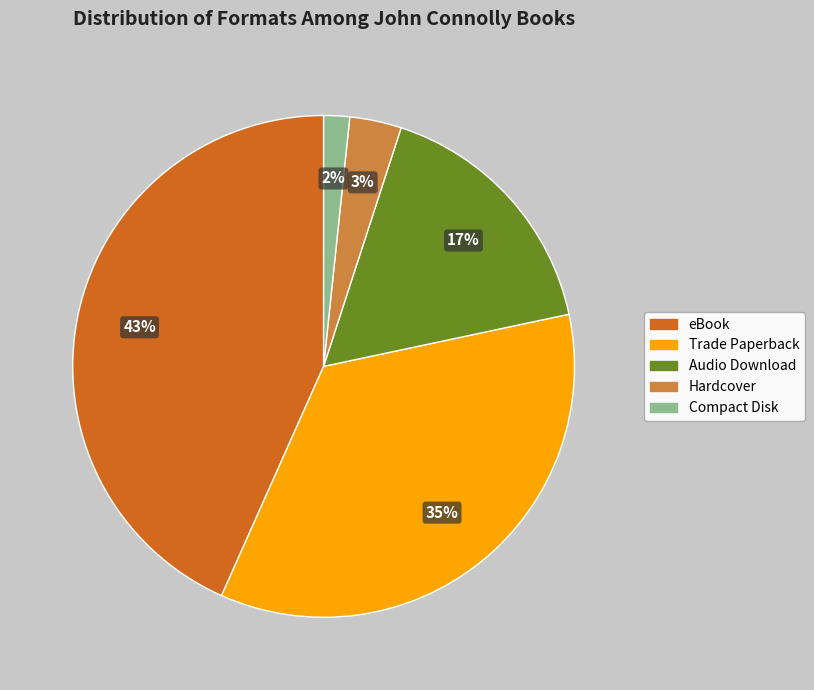

To the nearest percent, what is the average slice percentage?

20%